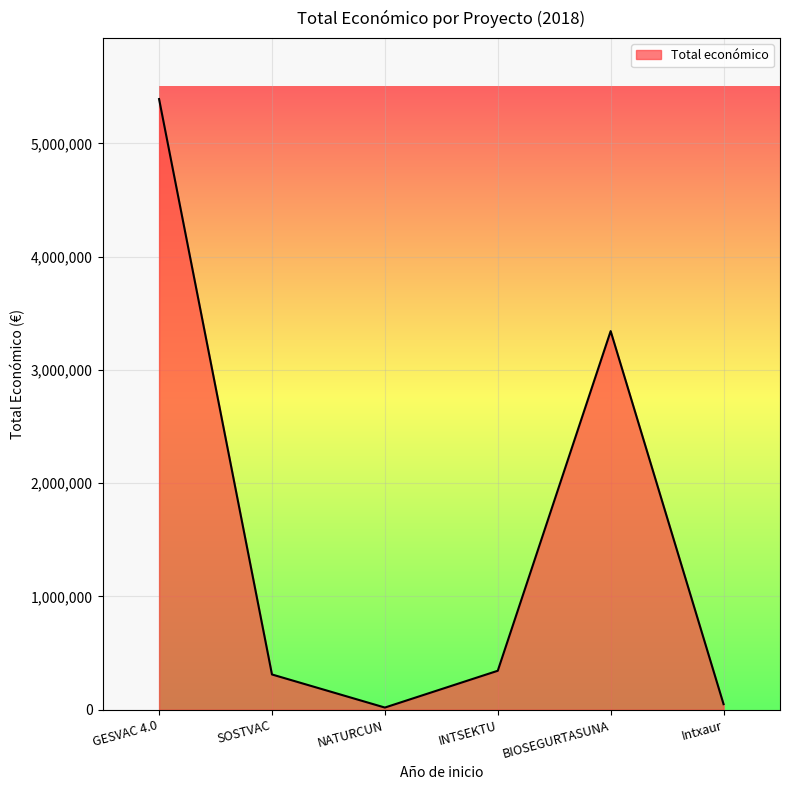

What is the change in value from GESVAC 4.0 to BIOSEGURTASUNA?

-2048346